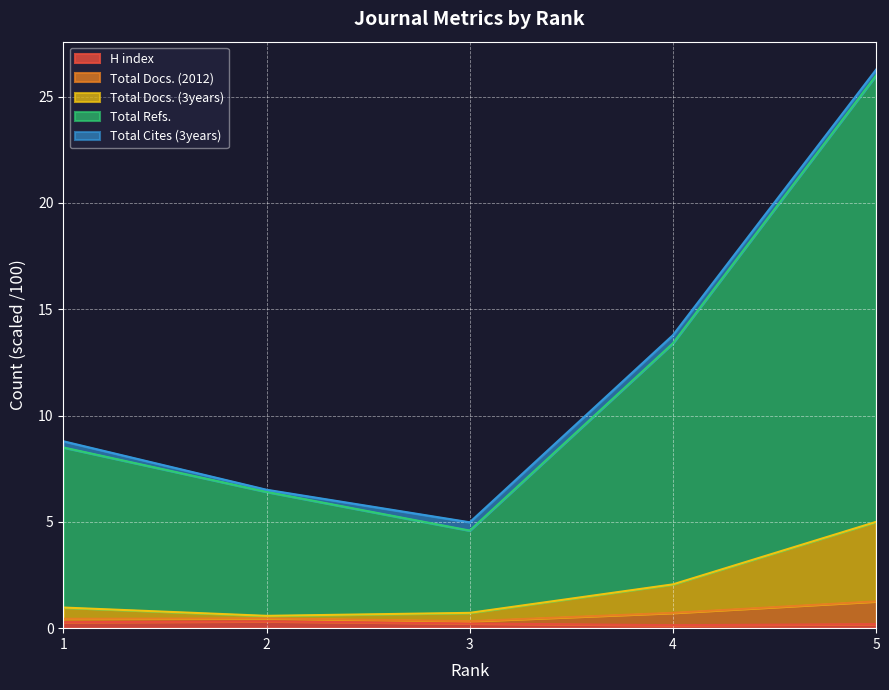

What is the value of the Total Refs. point at the 5th from the left?

26.0